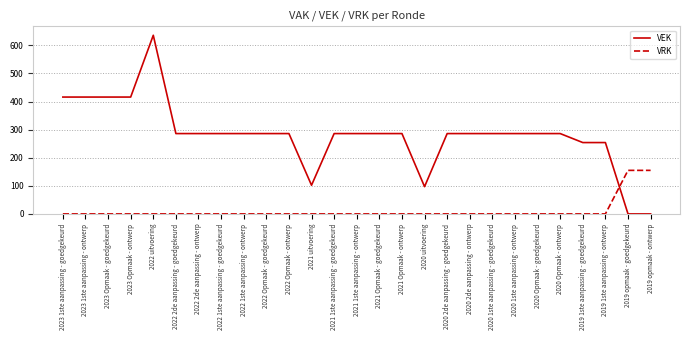

Which series changed the most between 2022 Opmaak - goedgekeurd and 2019 1ste aanpassing - ontwerp?

VEK